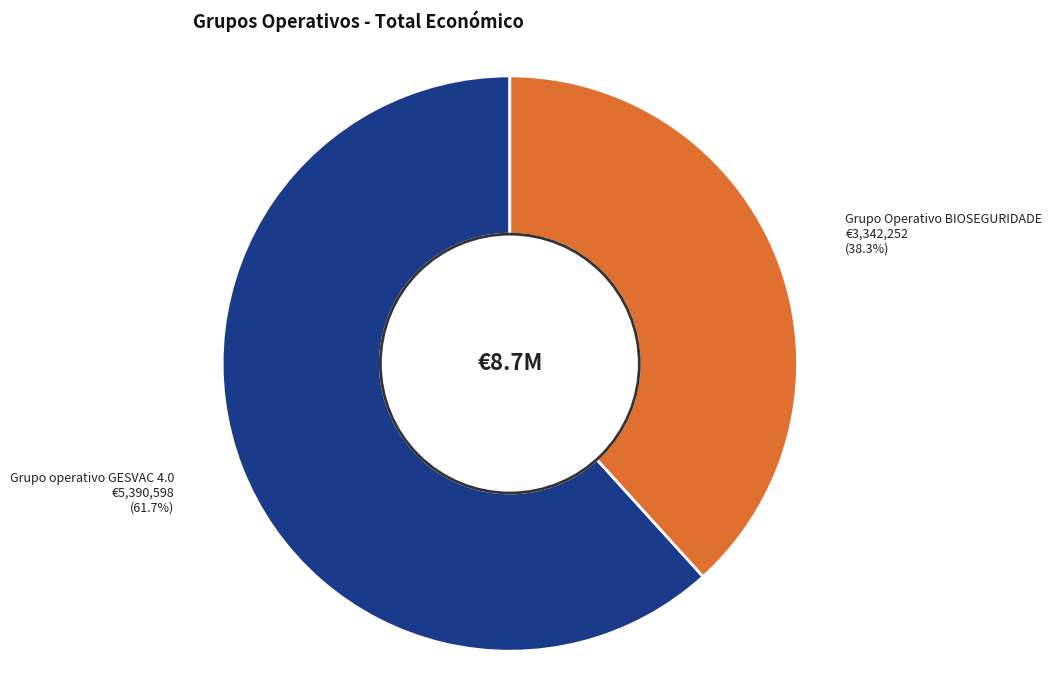

Is there any slice that represents more than half of the pie?

Yes